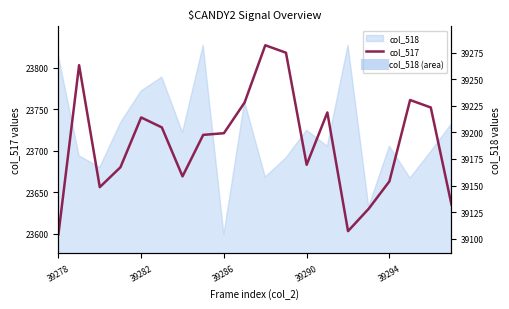

Reading right to left, extract all data points from this chart.

23635	23752	23761	23663	23630	23603	23746	23683	23818	23827	23758	23721	23719	23669	23728	23740	23680	23656	23803	23599